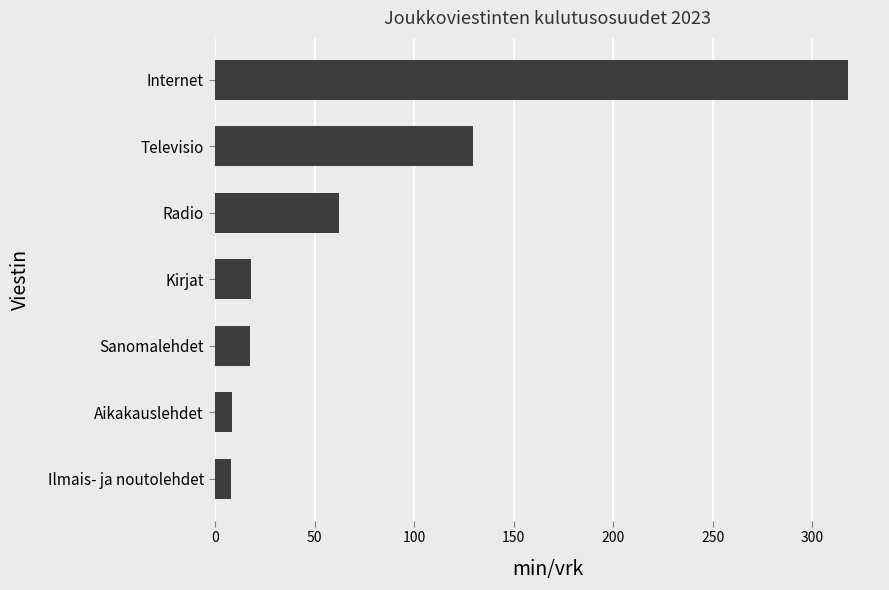

What is the change in value from Sanomalehdet to Internet?

+300.6